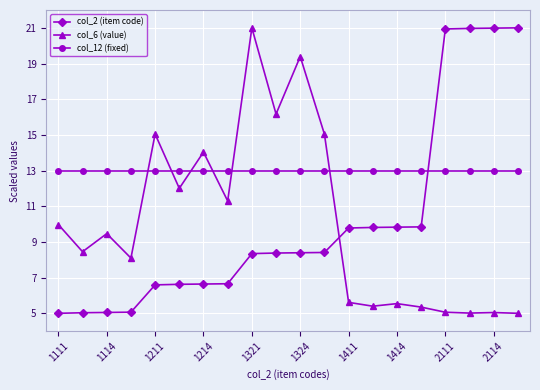

What is the value of the col_6 (value) point at the 7th from the left?

14.0